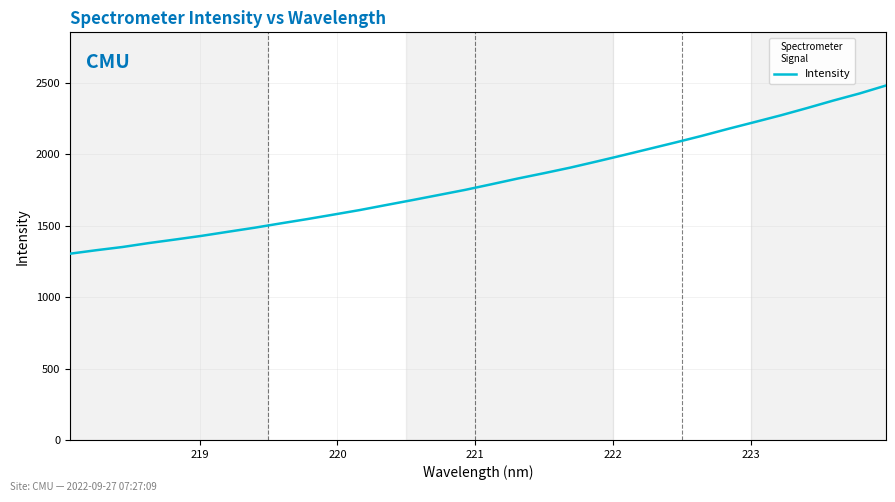

What is the difference between the maximum and minimum values?

1177.3